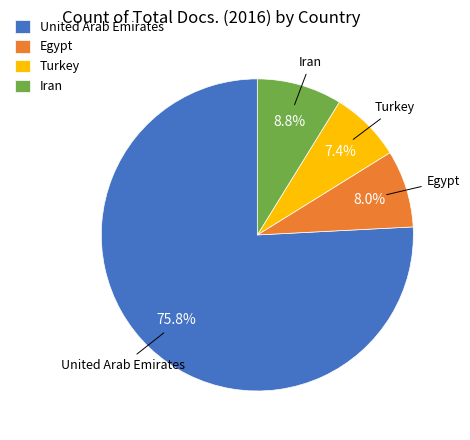

Which category has the smallest portion of the pie?

Turkey